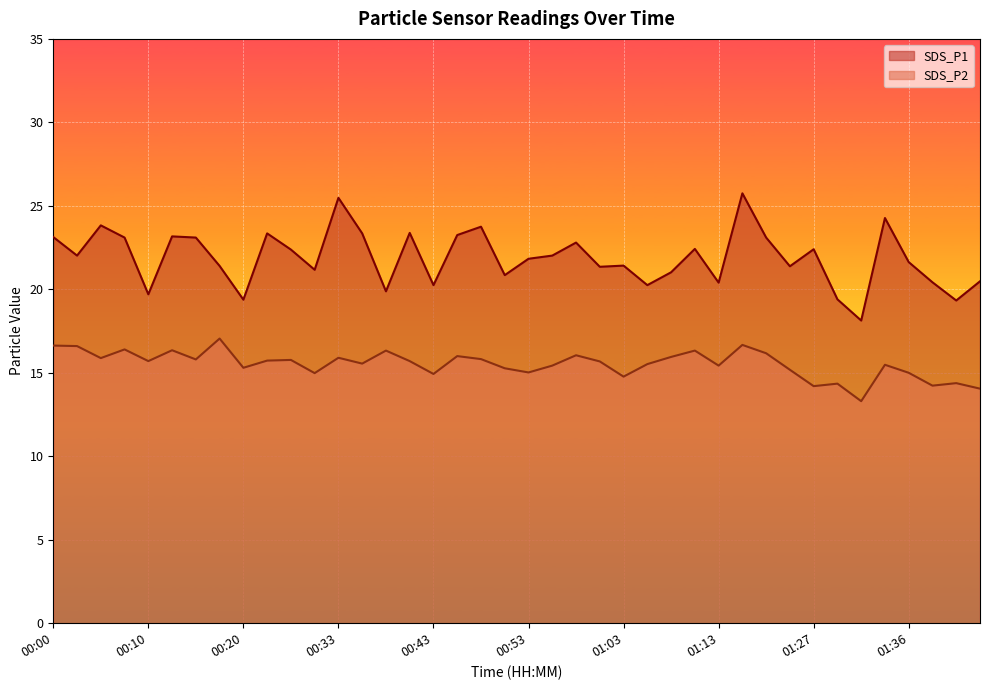

How many lines are shown in the chart?

2